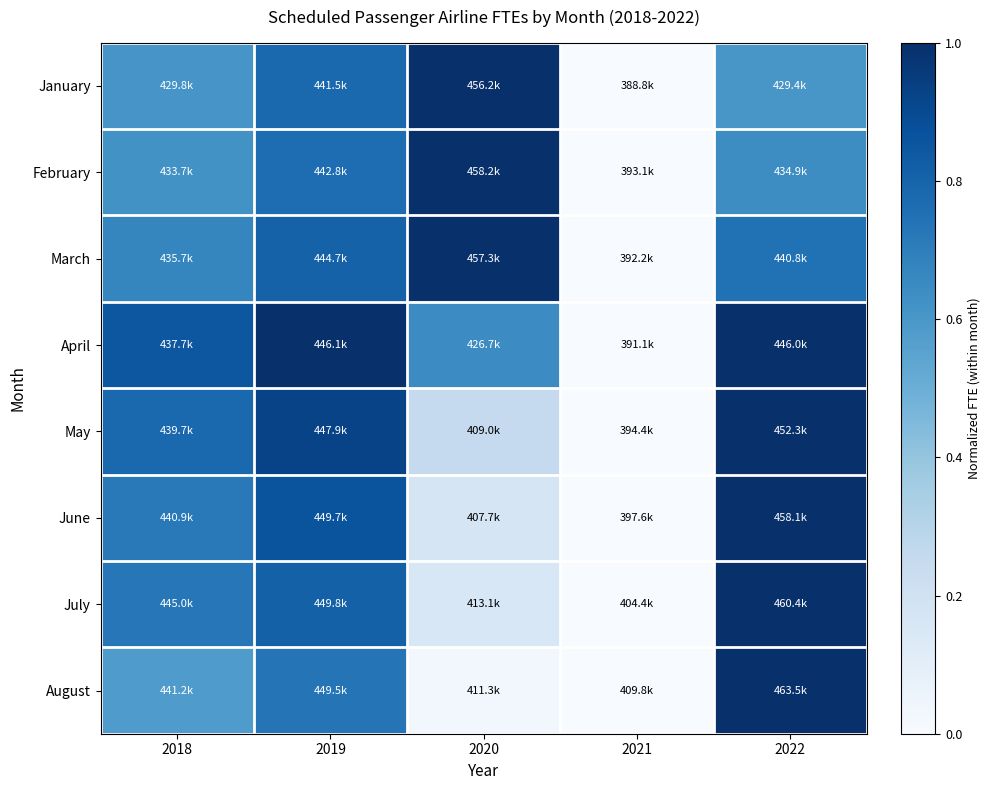

How many data points does each series have?

5